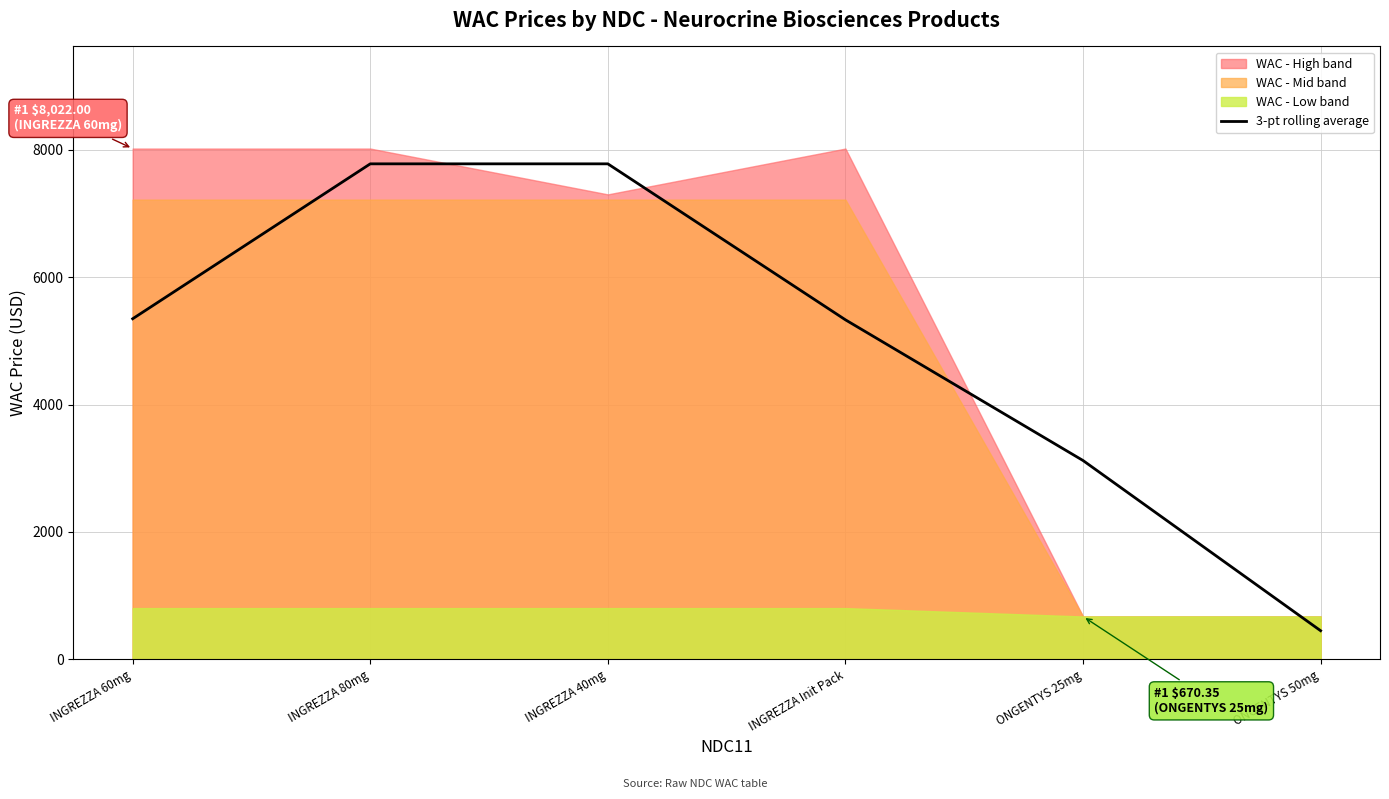

How many lines are shown in the chart?

1